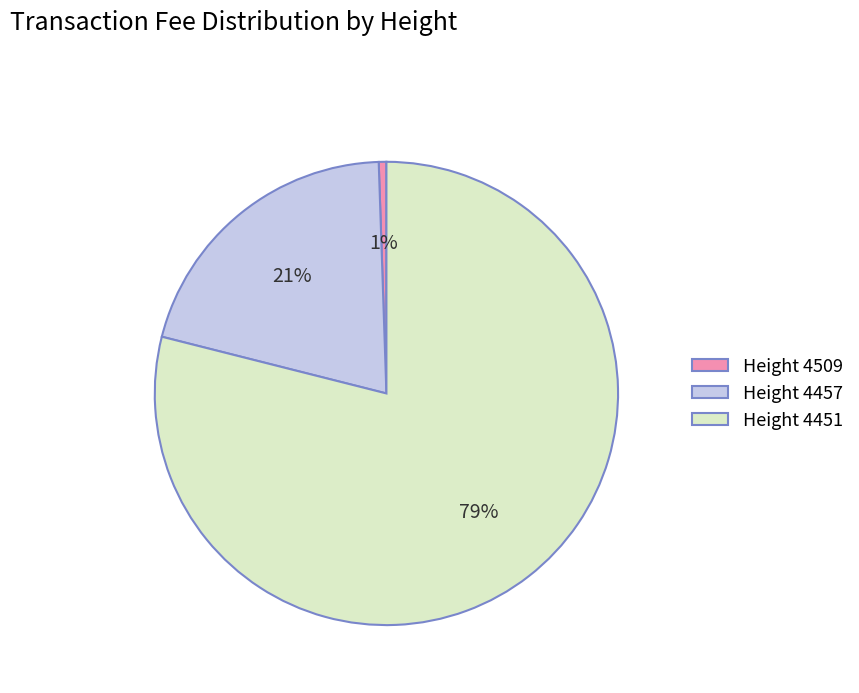

How many segments does this pie chart have?

3